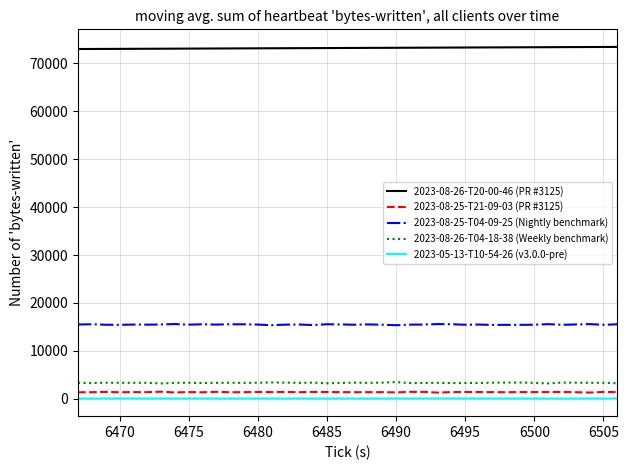

True or false: 2023-08-26-T04-18-38 (Weekly benchmark) and 2023-08-25-T04-09-25 (Nightly benchmark) intersect in this chart.

False